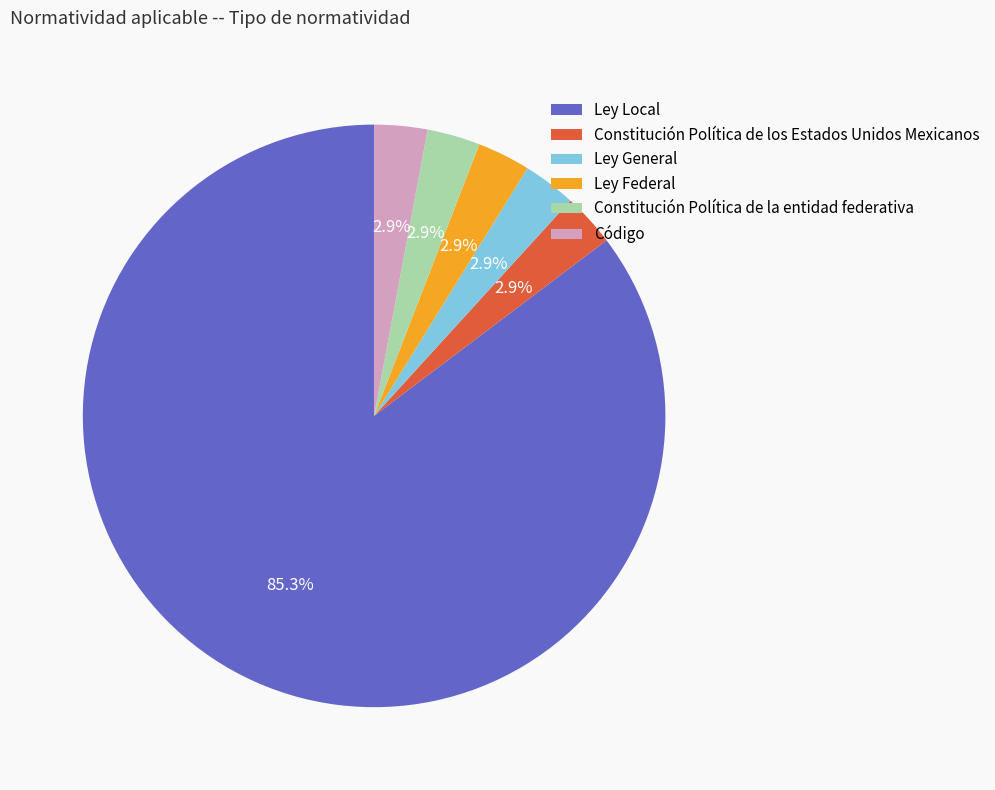

The Ley Local slice represents 85% of the pie. True or false?

True